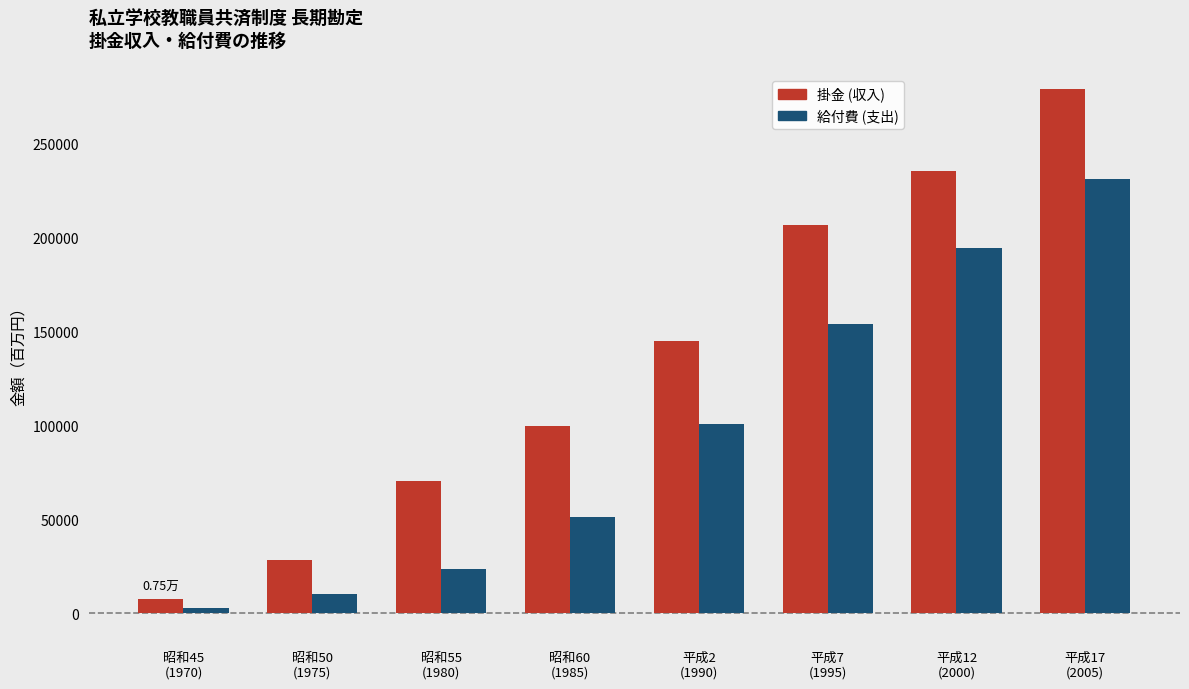

Does the chart contain stacked bars?

No